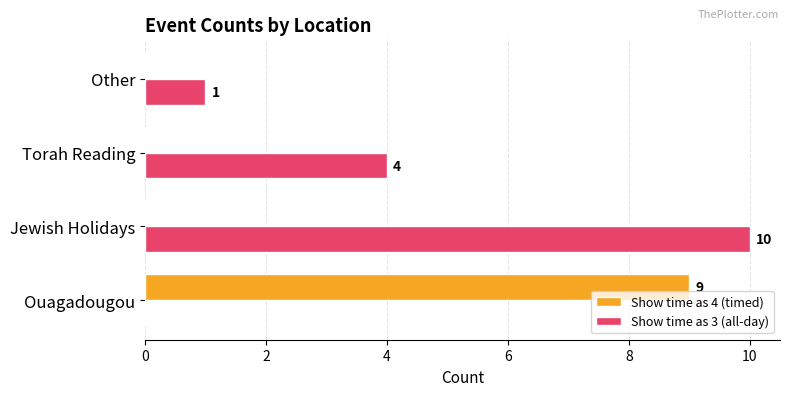

How many Show time as 4 (timed) values are between 0 and 9?

4